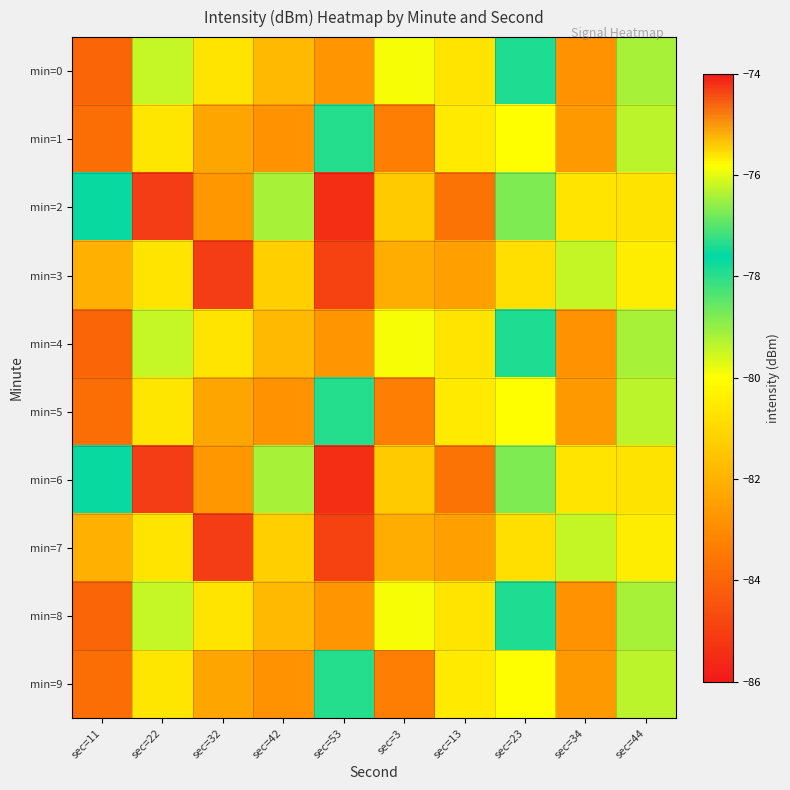

Which has a higher value, sec=34 or sec=11?

sec=34